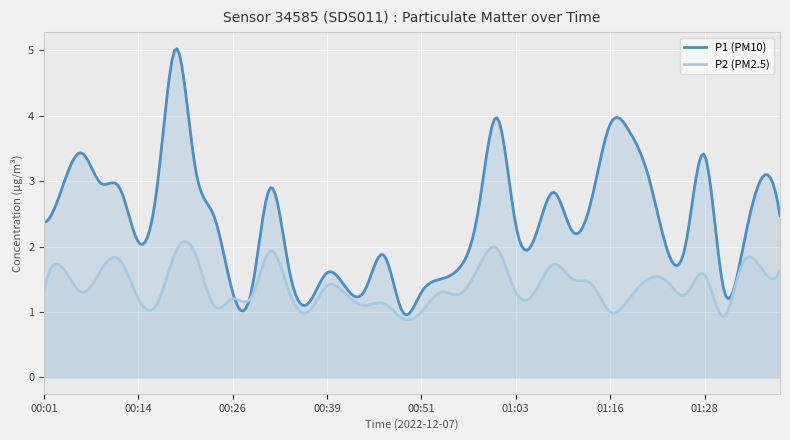

Where is P2 nearest to the value 1?

00:36